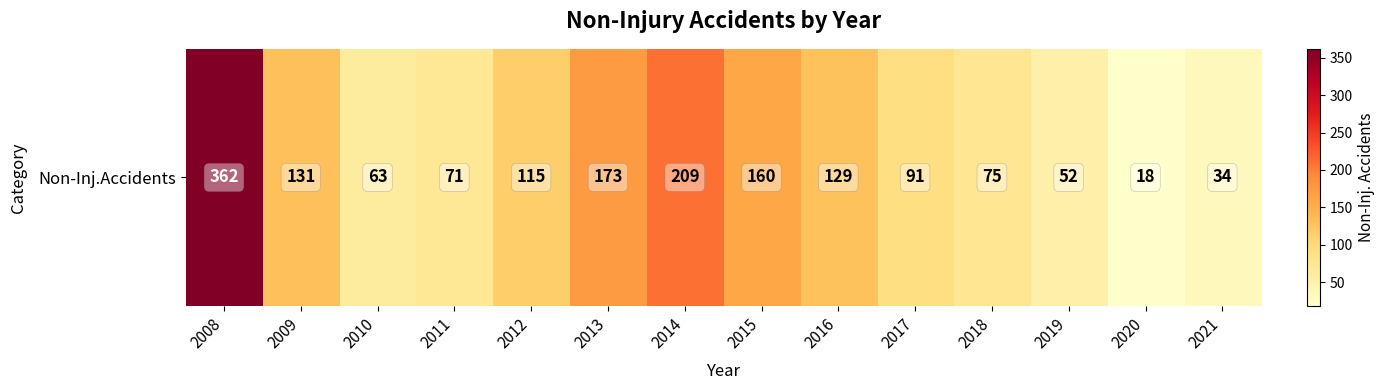

What is the maximum value shown in the chart?

362